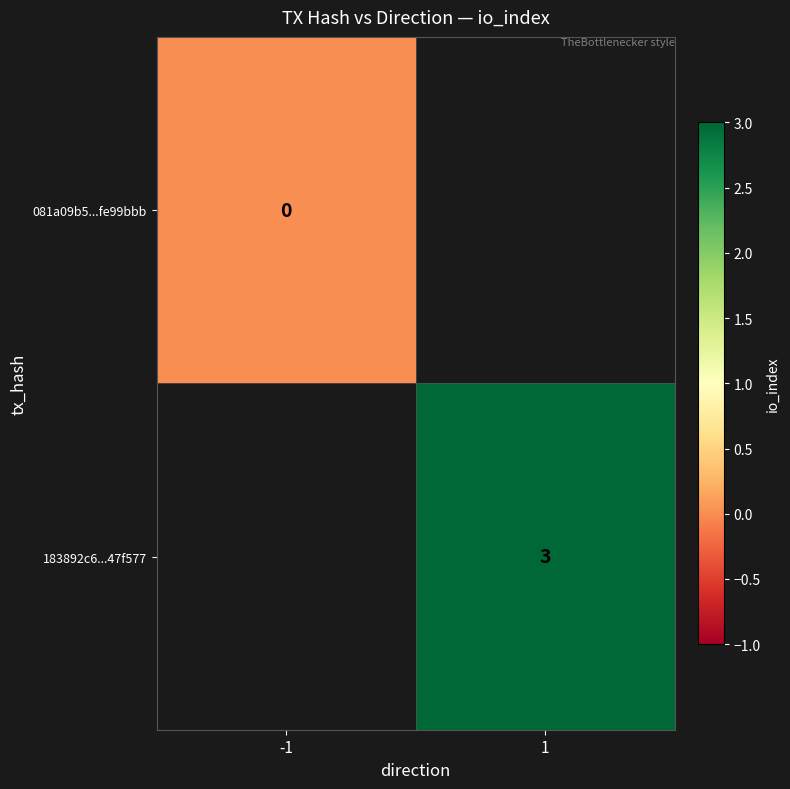

At which label does 183892c6...47f577 reach its peak?

-1